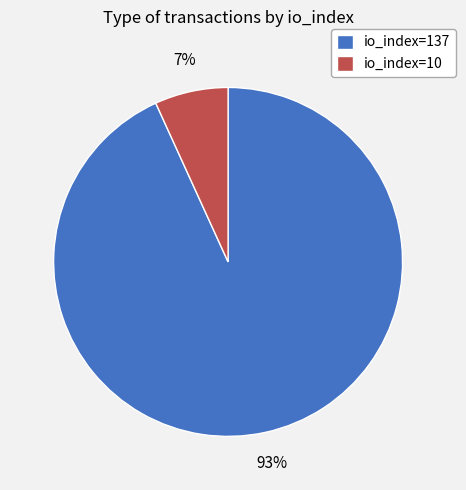

What is the smallest slice in the pie chart?

io_index=10